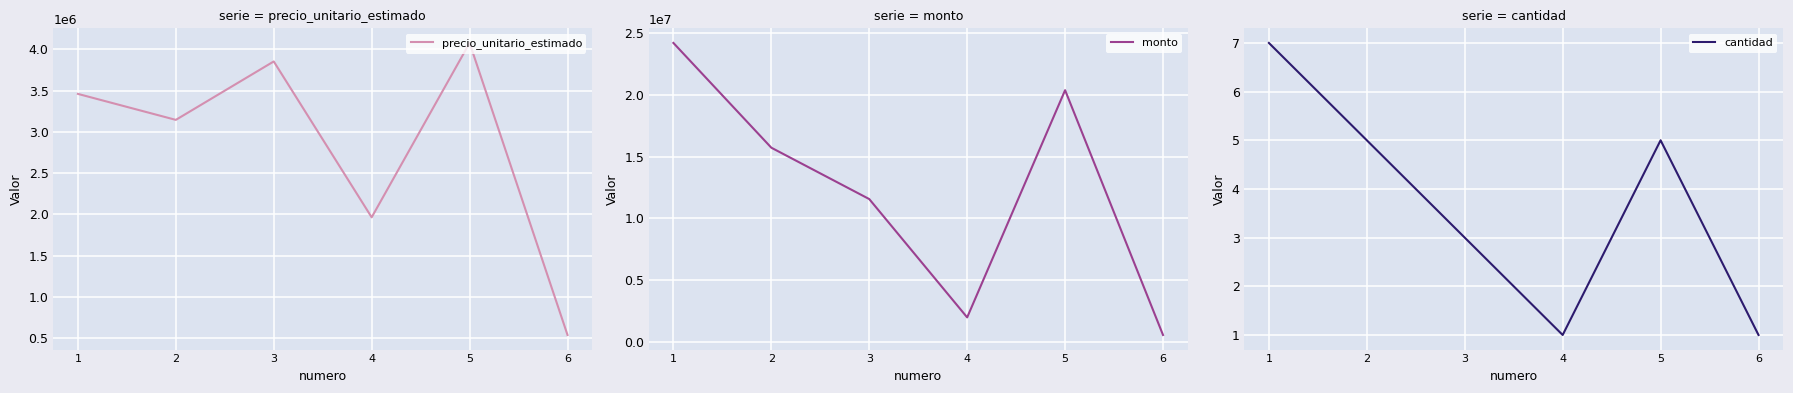

What is the value of the precio_unitario_estimado point at the 6th from the left?

538000